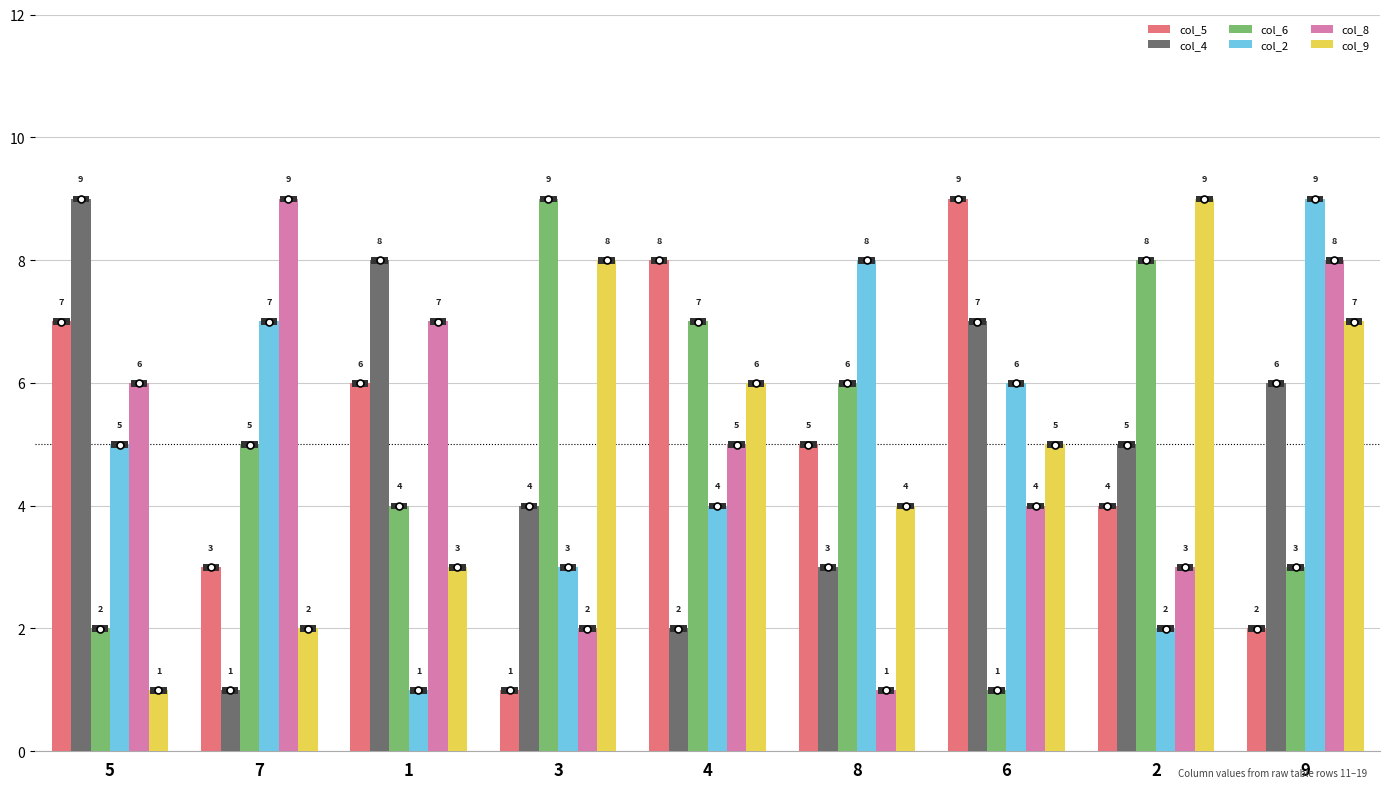

What is the total value across all series at 7?

27